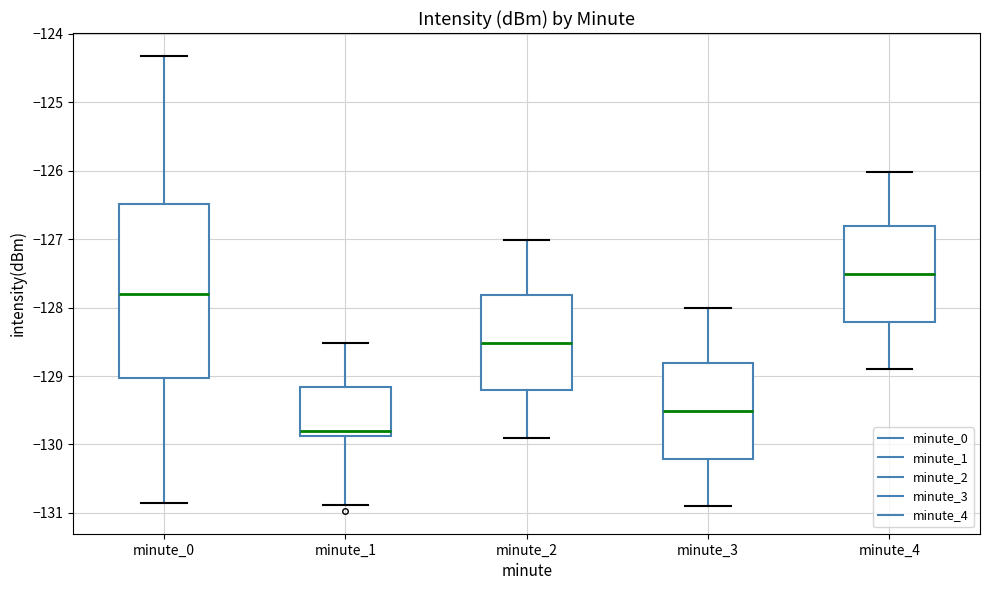

Comparing the boxes themselves (not the whiskers), which one is the tallest?

minute_0